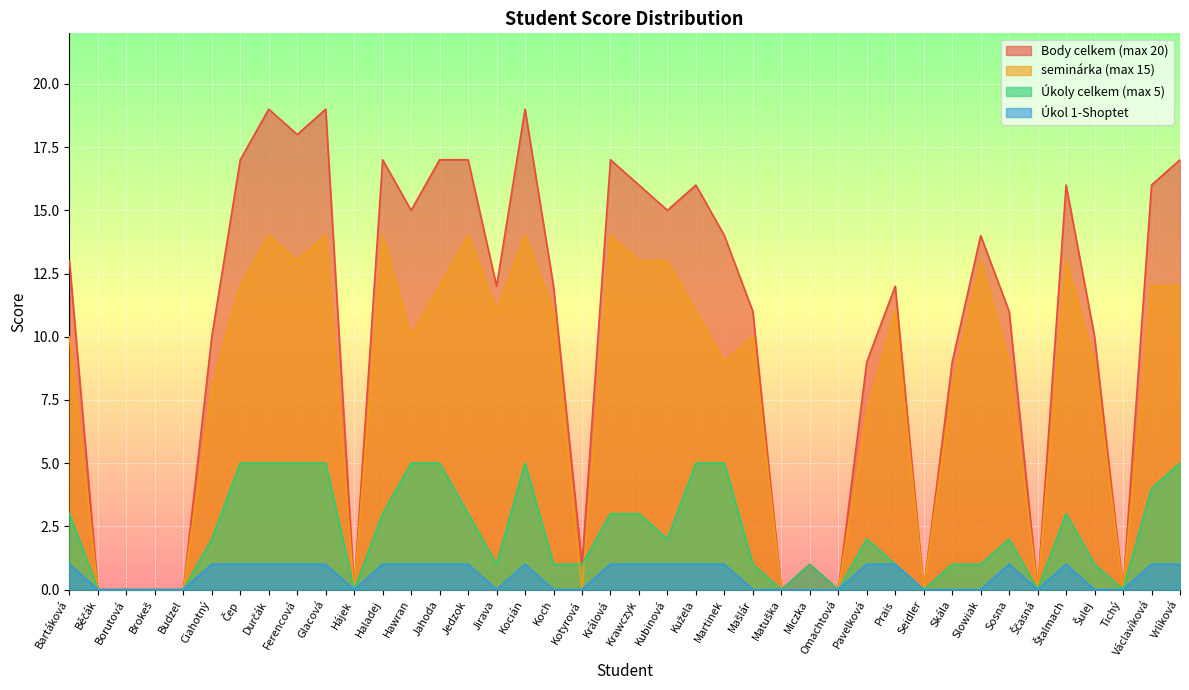

What is the difference between the Body celkem (max 20) values at Glacová and Ferencová?

1